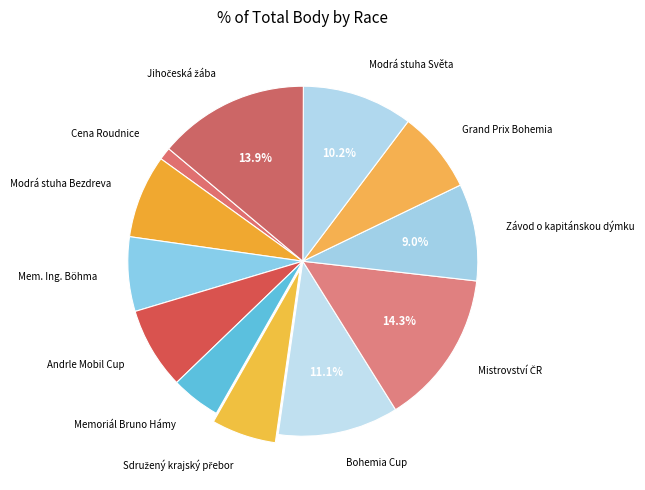

Which category has the smallest portion of the pie?

Cena Roudnice